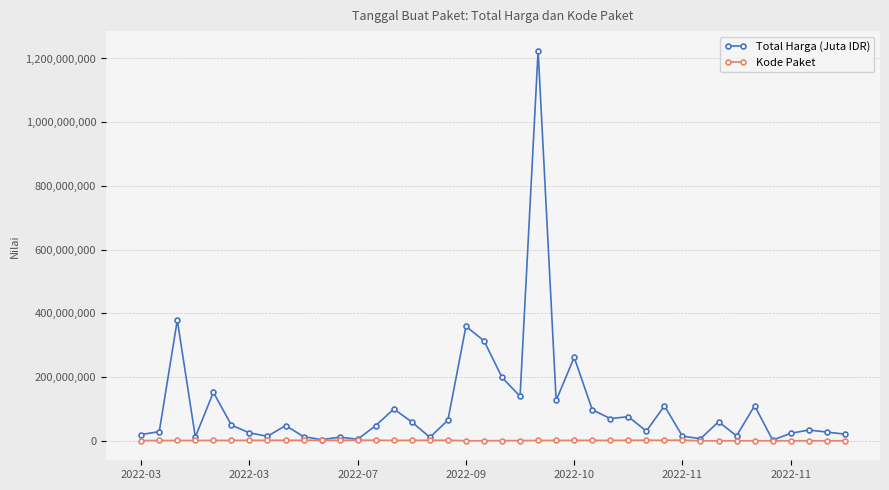

What is the greatest value displayed?

1224682000